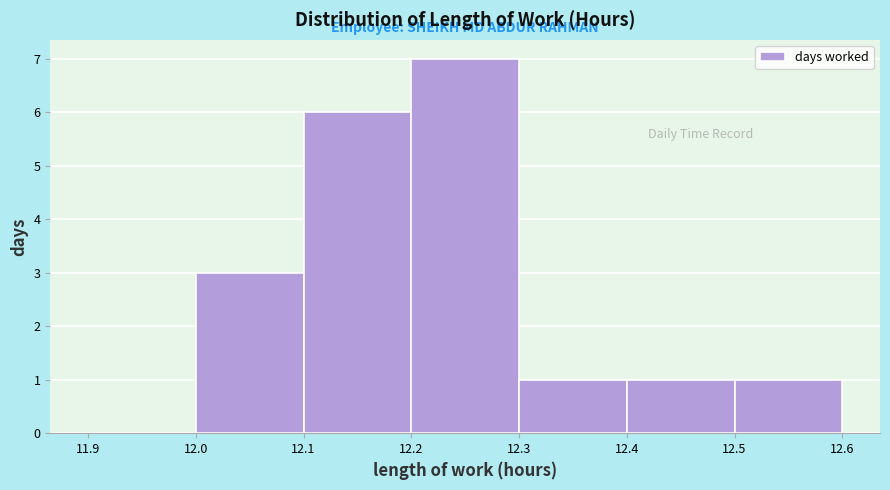

Reading left to right, transcribe this chart: for each bar, give the range it covers on the x-axis and its height. The values are not printed on the chart, so give them approximately, as read against the axis.

11.9 to 12.0: 0
12.0 to 12.1: 3
12.1 to 12.2: 6
12.2 to 12.3: 7
12.3 to 12.4: 1
12.4 to 12.5: 1
12.5 to 12.6: 1